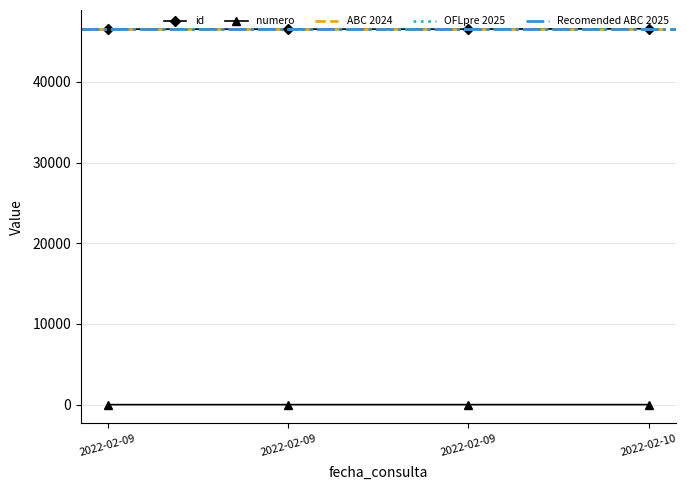

The id series shows 16882 at 2022-02-09. True or false?

False